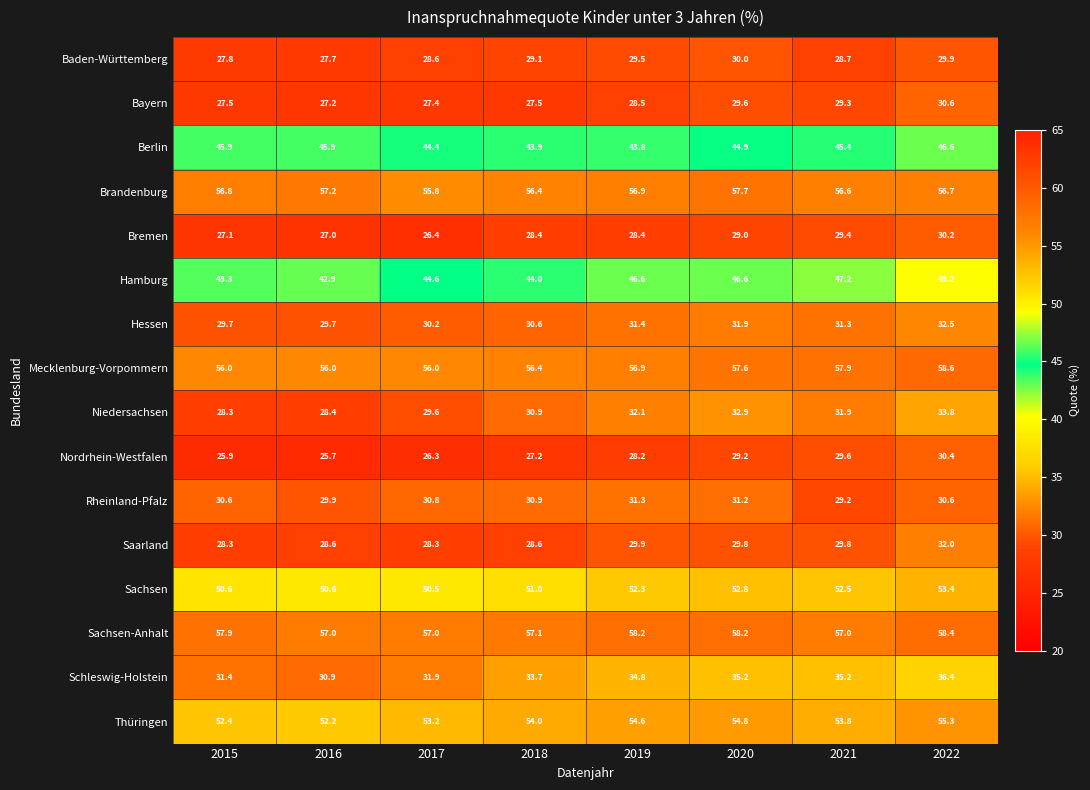

Count the number of data series in this chart.

16